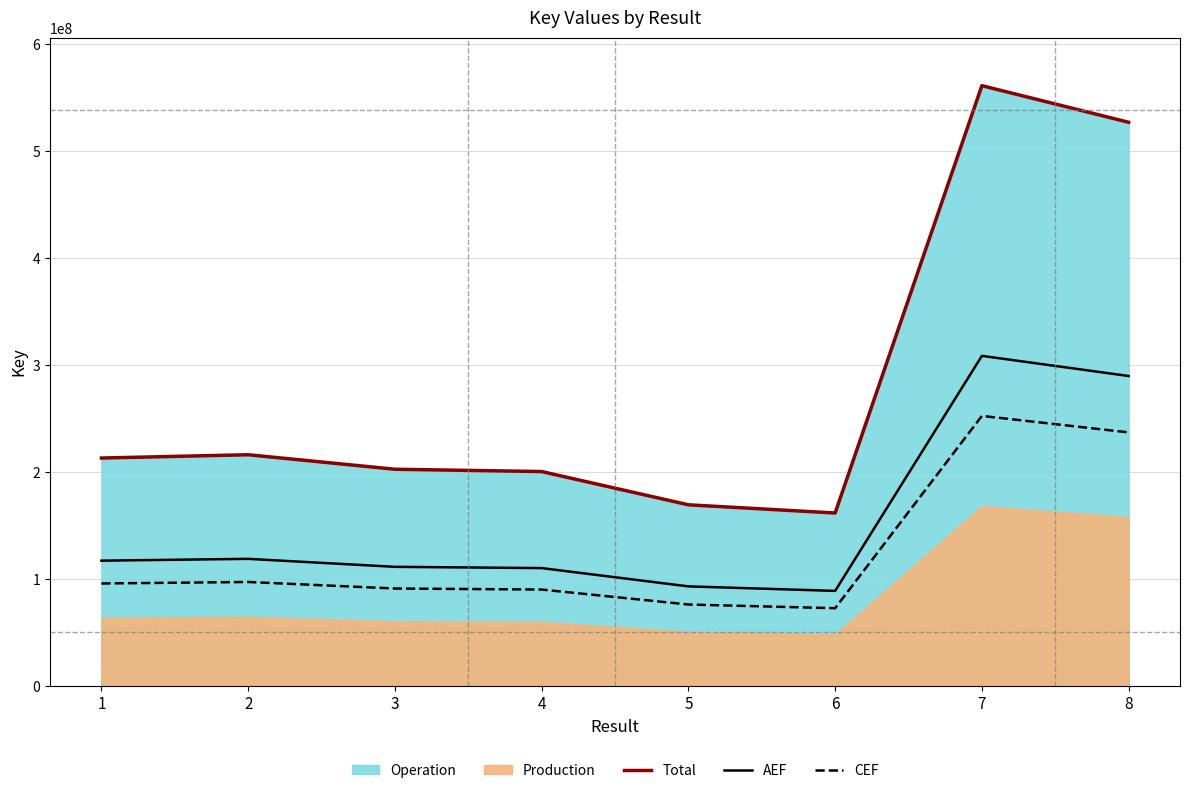

What is the sum of all CEF values?

1013020738.2